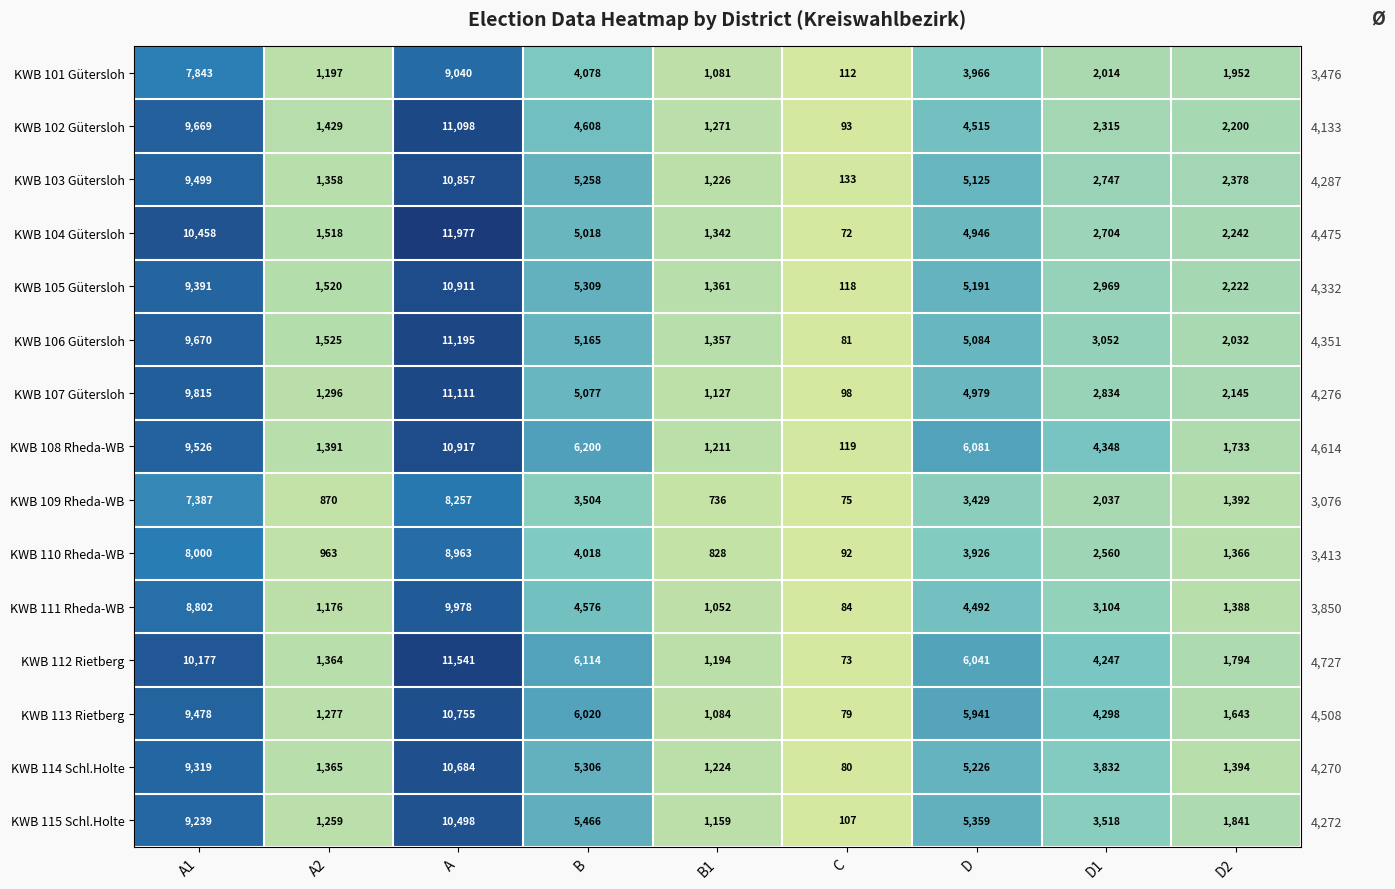

How many values in the KWB 106 Gütersloh series are below 3052?

4